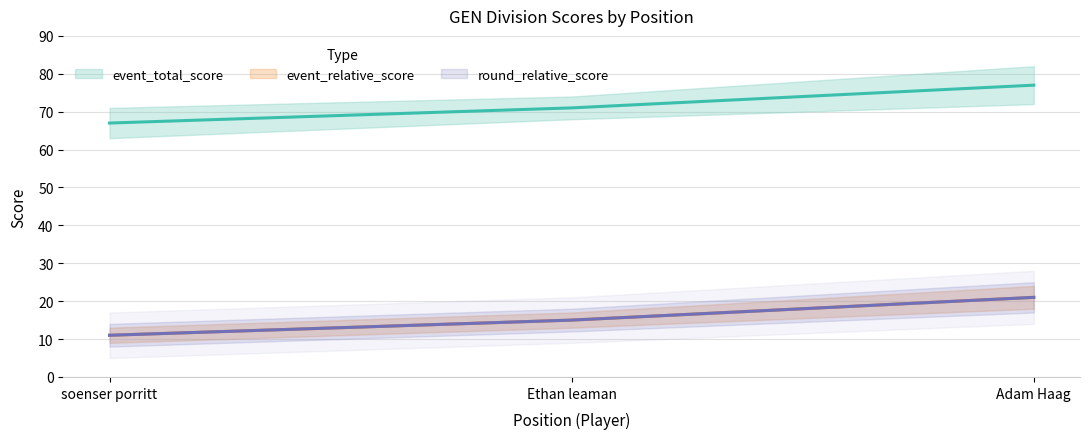

Is it true that round_relative_score equals 15 at 2?

True